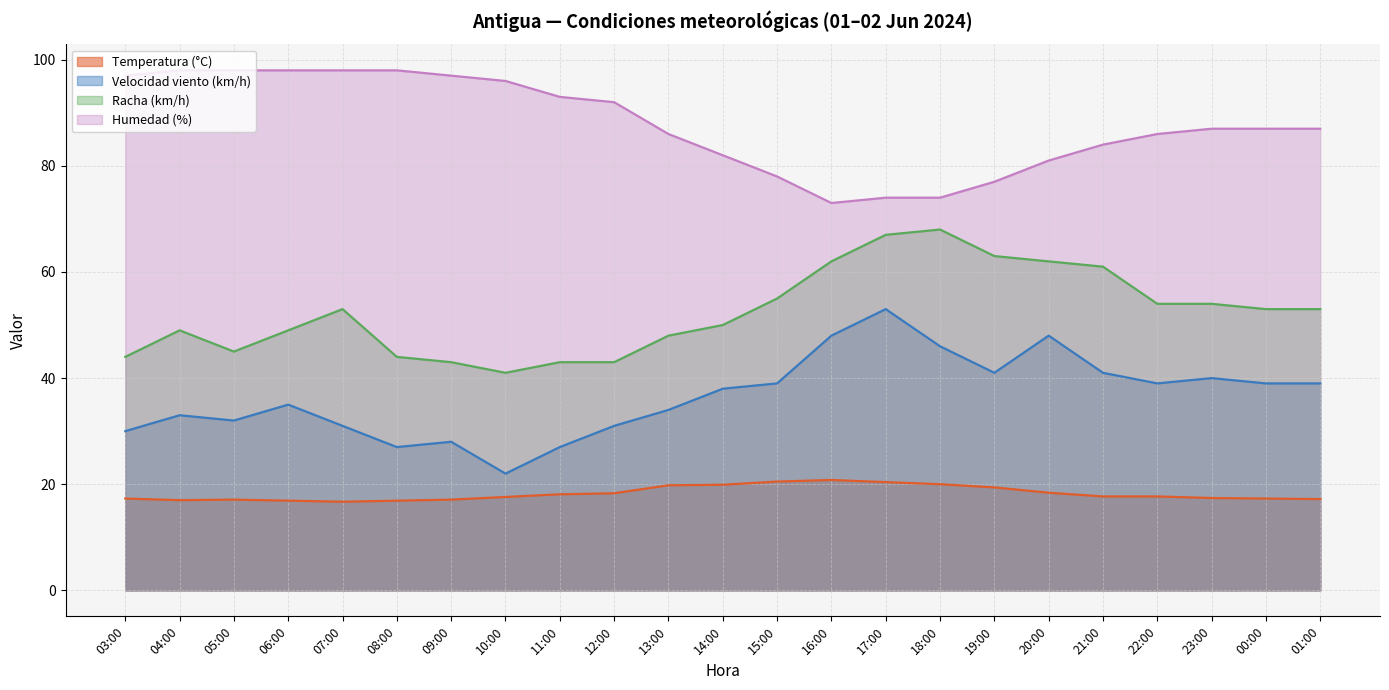

What position from the right is 08:00?

18